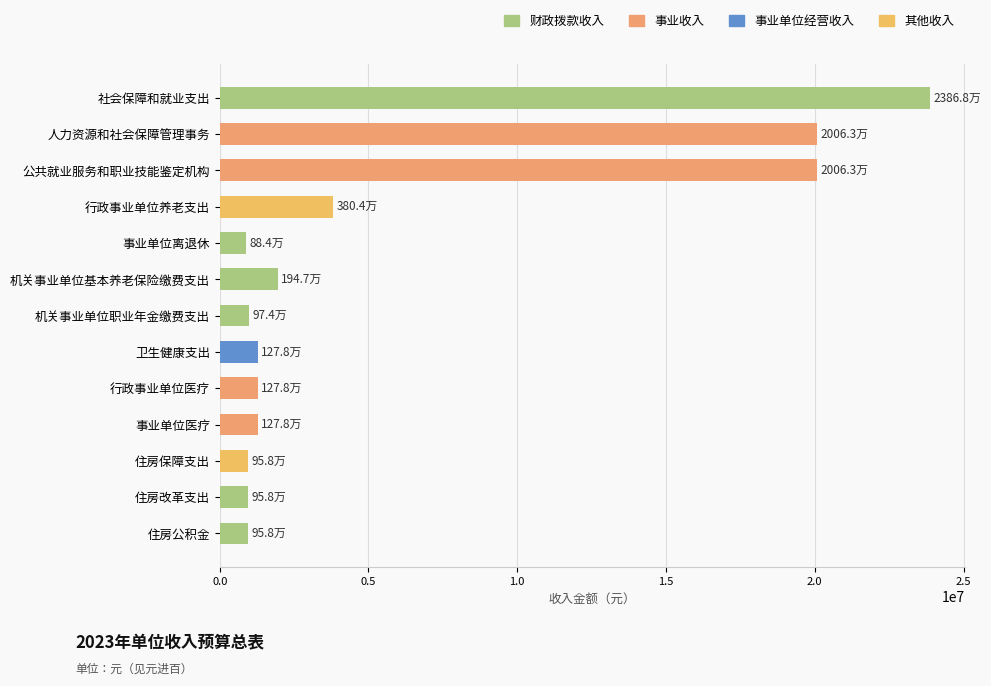

Is it true that the value at 事业单位医疗 is 1277800?

True